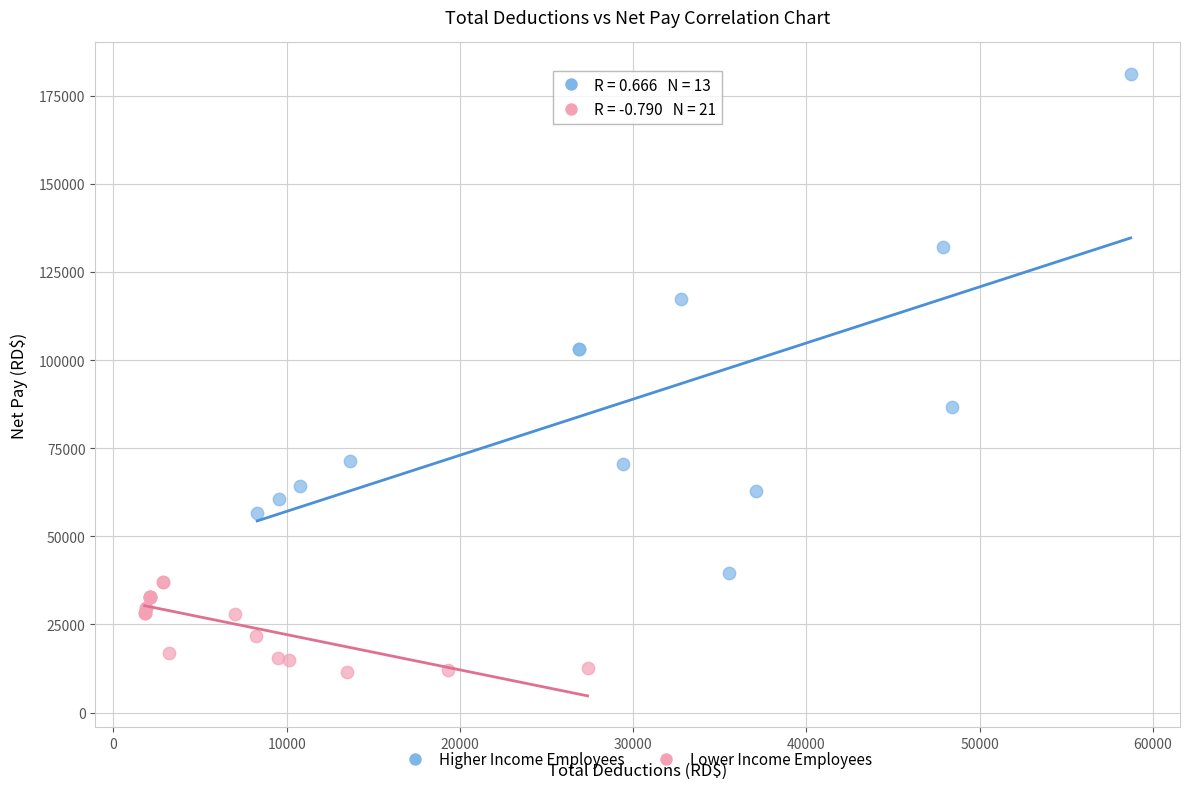

Which series has the widest spread of Y values?

Higher Income Employees